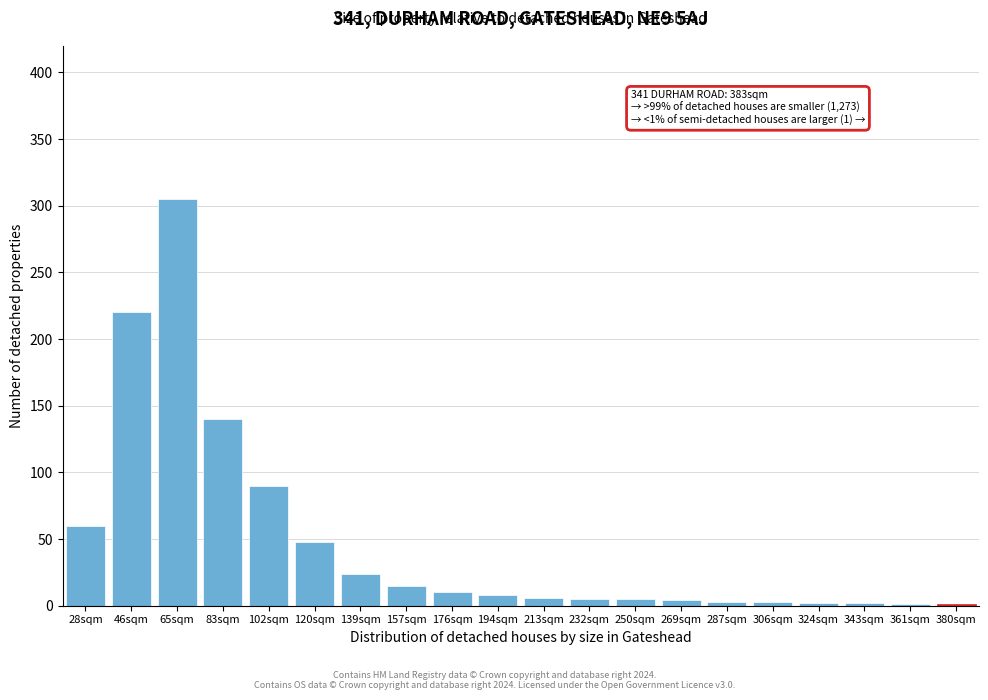

What is the greatest value displayed?

305